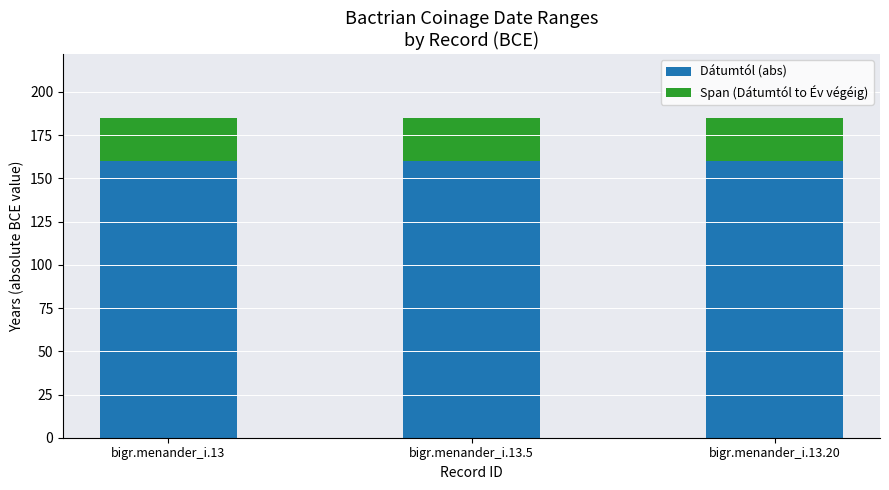

What is the total value across all series at bigr.menander_i.13.20?

185